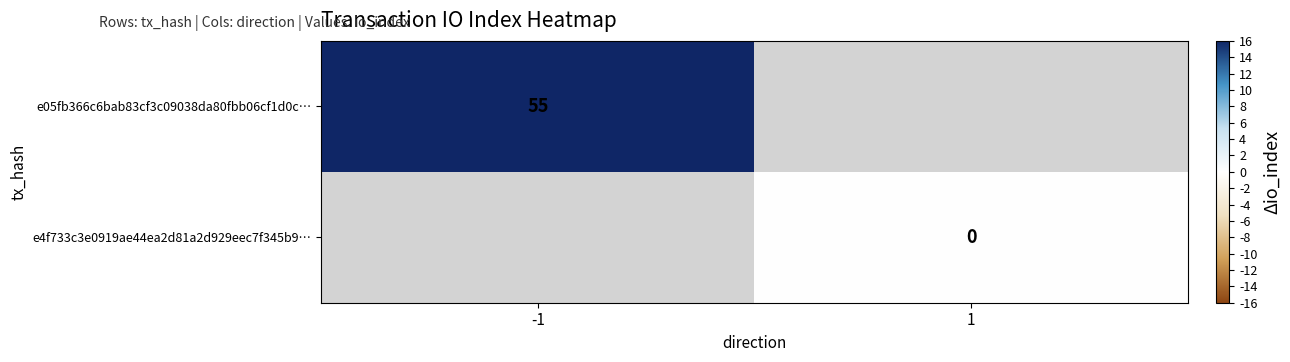

True or false: e05fb366c6bab83cf3c09038da80fbb06cf1d0c… has a value of 55 at -1.

True